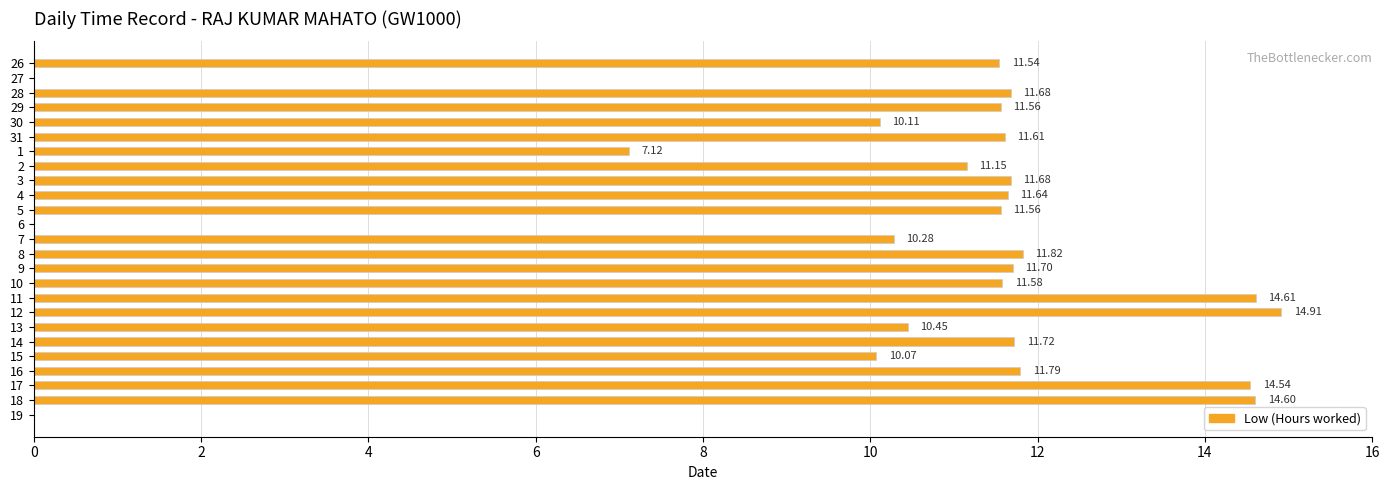

What is the sum of the values at 8 and 6?

11.8